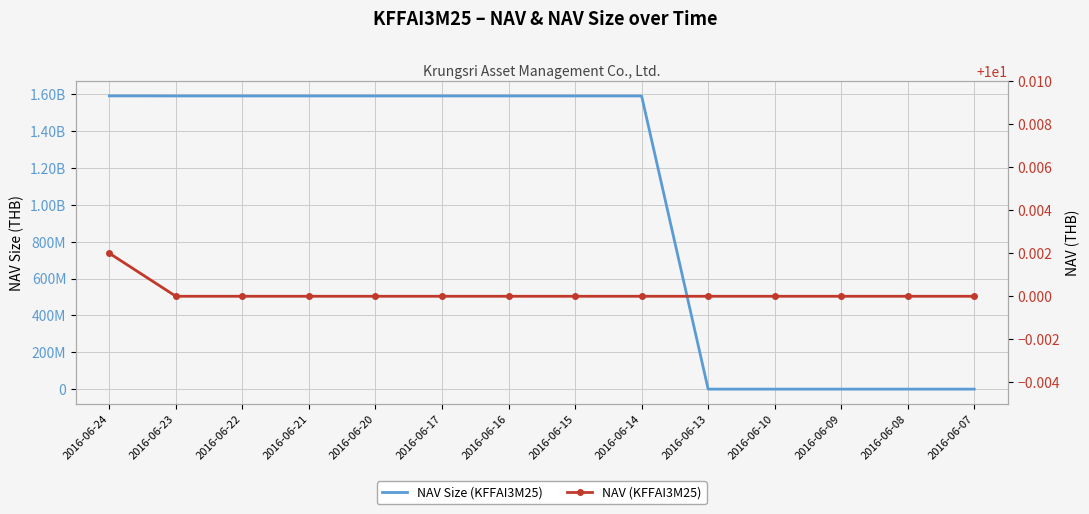

How many lines are shown in the chart?

2